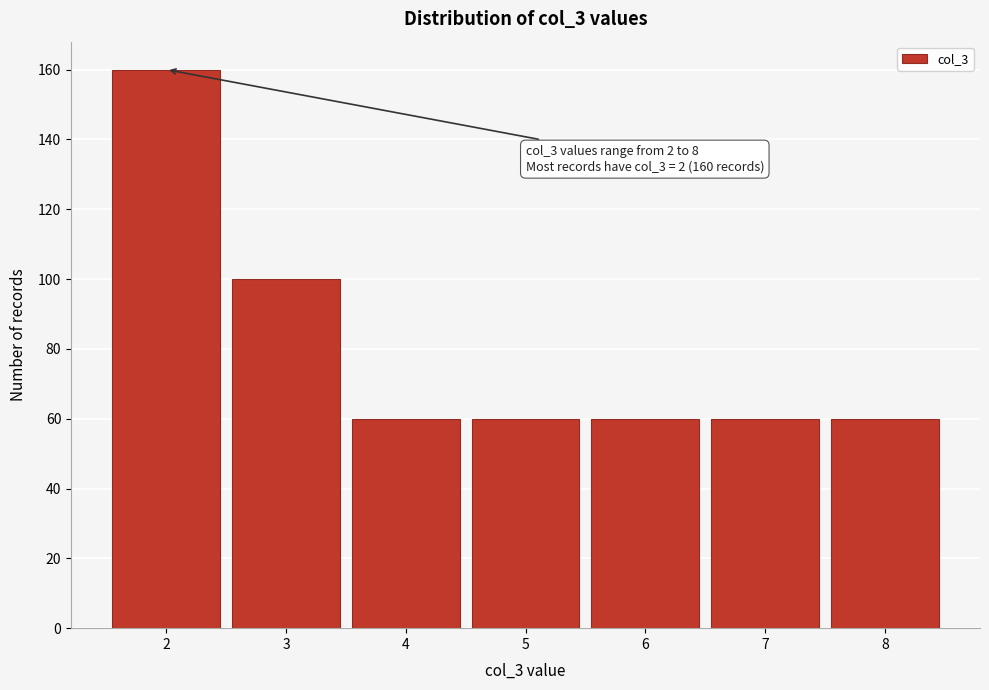

Reading right to left, transcribe all the data shown in this chart.

60	60	60	60	60	100	160